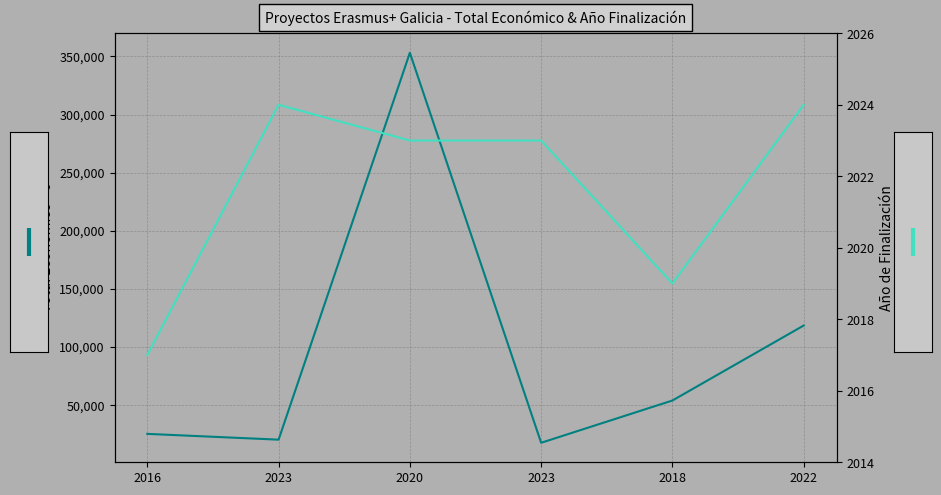

What value does the Total económico series have at 2018, to the nearest 100?

53700